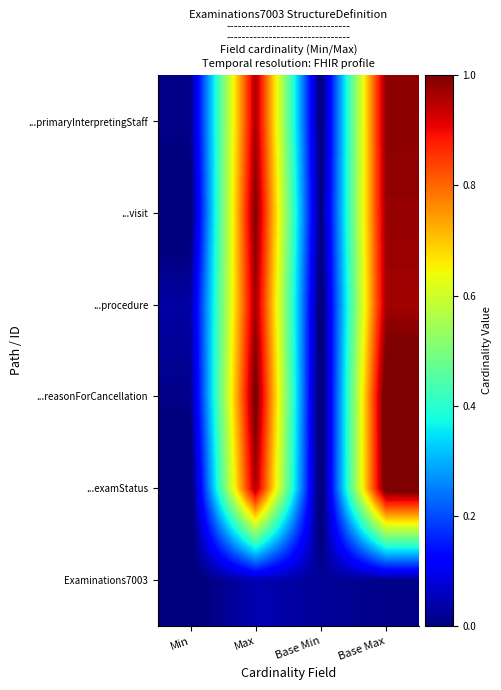

Reading left to right, extract all data points from this chart.

Examinations7003: Min=-0.0	Max=0.0	Base Min=0.0	Base Max=0.0
...examStatus: Min=-0.0	Max=1.0	Base Min=-0.0	Base Max=1.0
...reasonForCancellation: Min=0.0	Max=1.0	Base Min=-0.0	Base Max=1.0
...procedure: Min=0.0	Max=1.0	Base Min=-0.0	Base Max=1.0
...visit: Min=-0.0	Max=1.0	Base Min=-0.0	Base Max=1.0
...primaryInterpretingStaff: Min=0.0	Max=1.0	Base Min=-0.0	Base Max=1.0